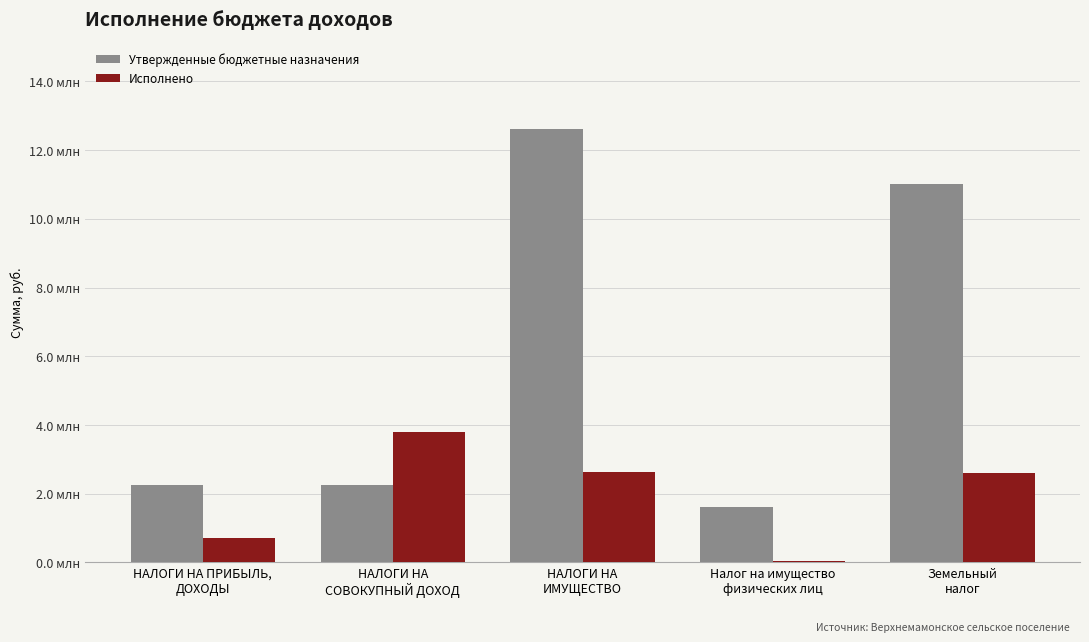

What is the average value of the Утвержденные бюджетные назначения series?

5949800.0